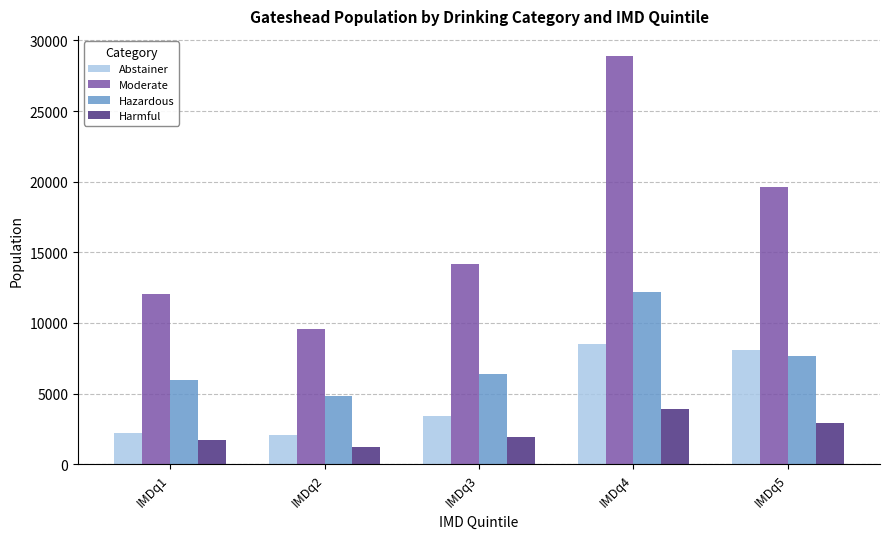

Reading left to right, what are all the values shown in this chart?

Abstainer: 2193	2066	3415	8482	8064
Moderate: 12031	9556	14142	28874	19651
Hazardous: 5947	4839	6379	12168	7662
Harmful: 1729	1250	1919	3907	2902